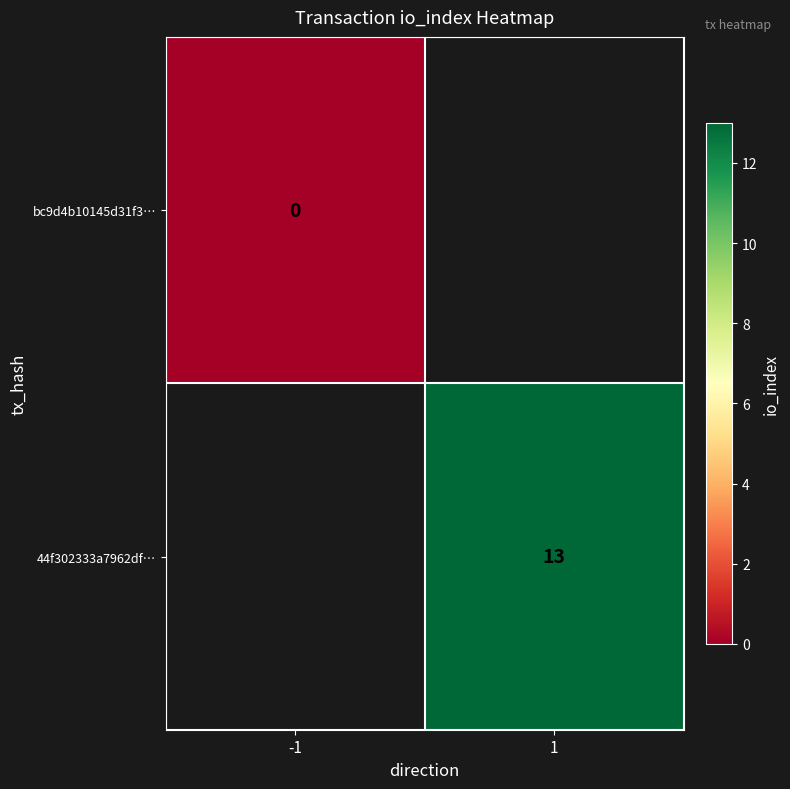

Is it true that 44f302333a7962df… equals 13.0 at 1?

True